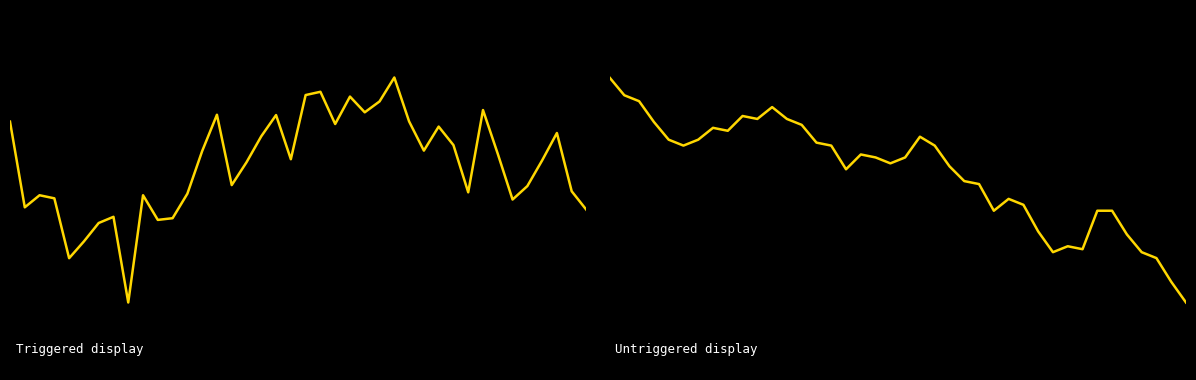

What is the highest value of the temperature series?

1.0